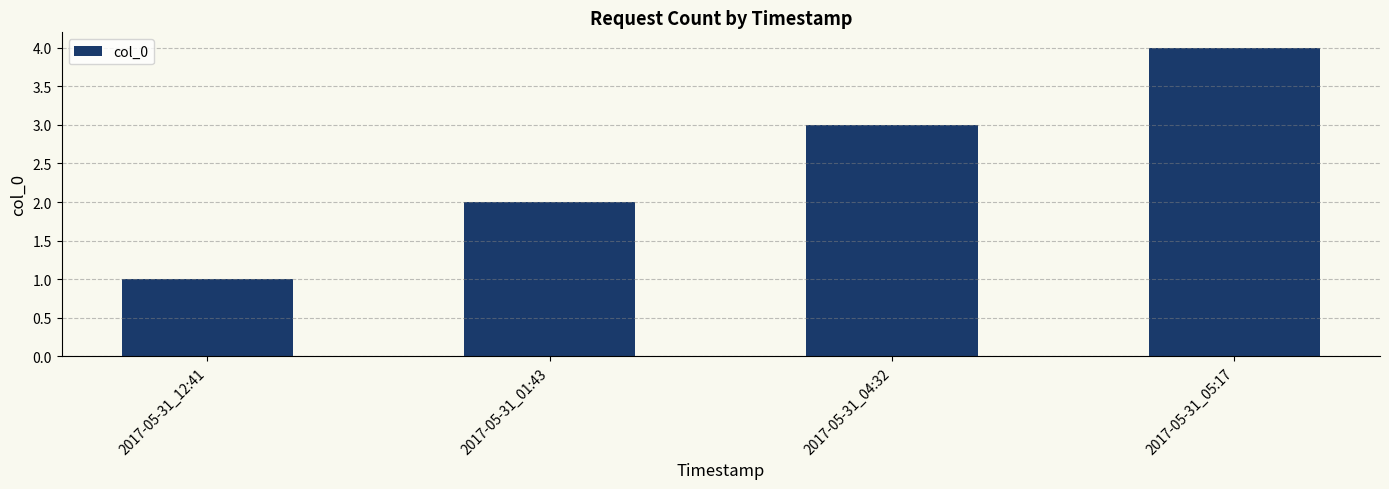

True or false: the data shows 2 at 2017-05-31_01:43.

True